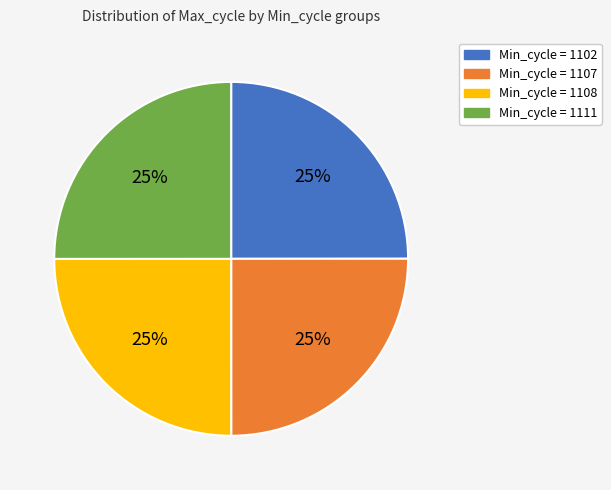

True or false: Min_cycle = 1102 accounts for 12% of the total.

False